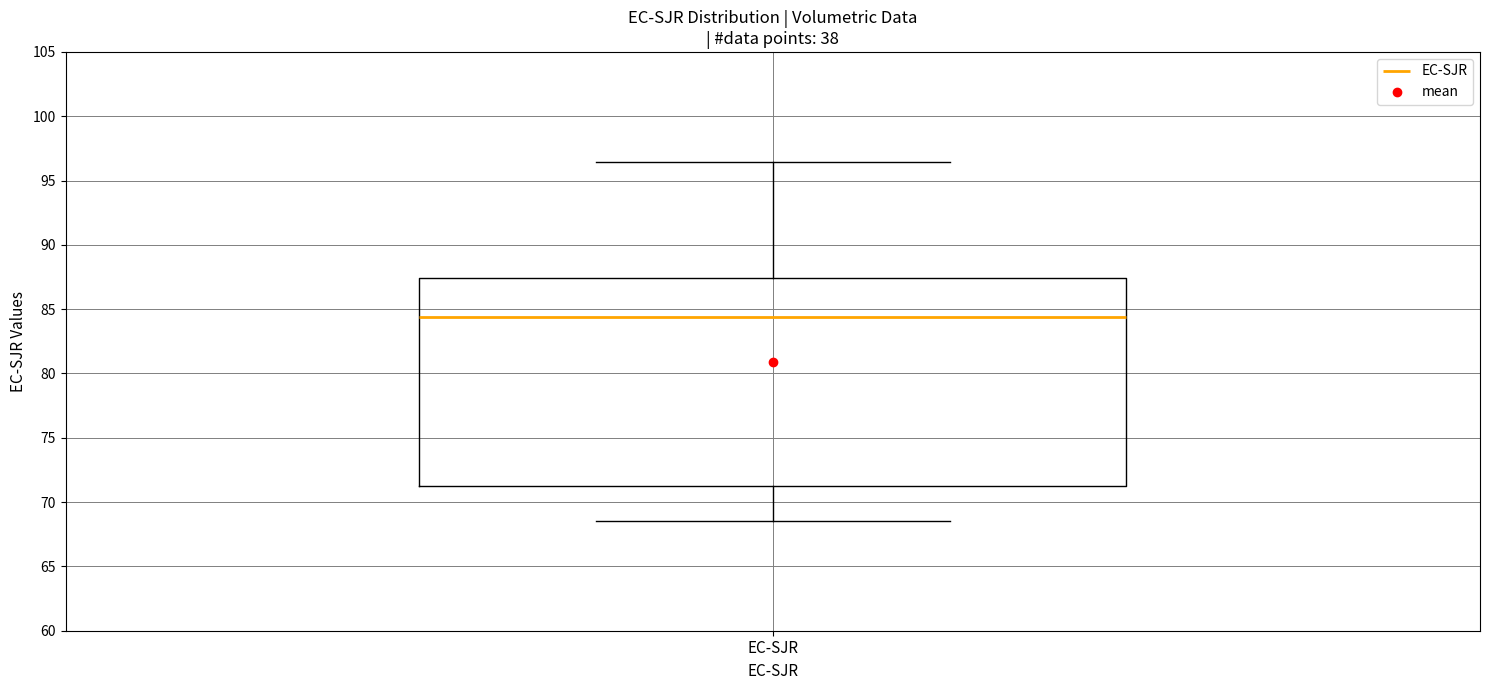

Transcribe this box plot: give where the median line is, the range the box spans, and where the two whiskers end, as read against the y-axis. The values are not printed on the chart, so give them approximately, as read against the axis.

median 84.5, box 71.0 to 87.5, whiskers 68.5 to 96.5